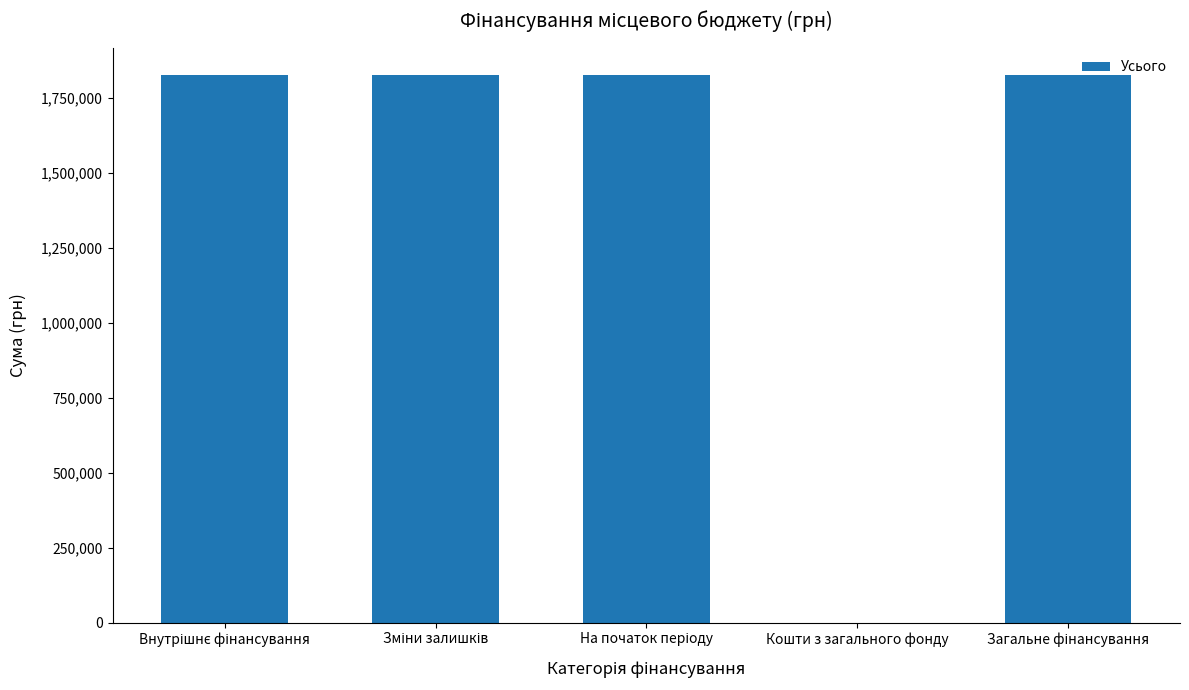

The value at Кошти з загального фонду is 804894.9. True or false?

False